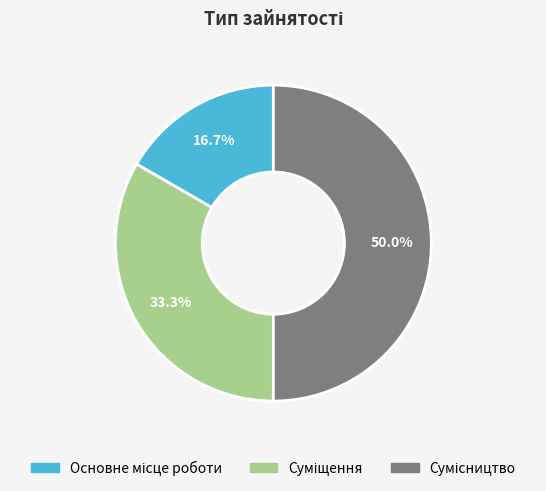

To the nearest percent, what percentage of the pie is Суміщення?

33%